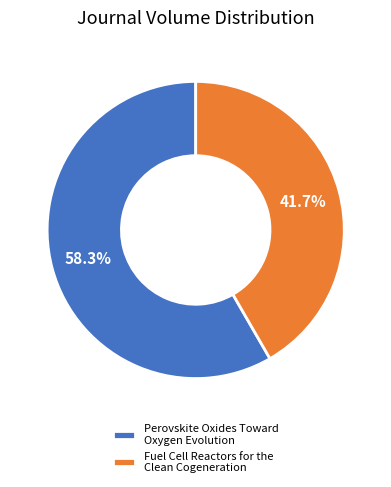

To the nearest percent, what is the combined percentage of Perovskite Oxides Toward Oxygen Evolution and Fuel Cell Reactors for the Clean Cogeneration?

100%